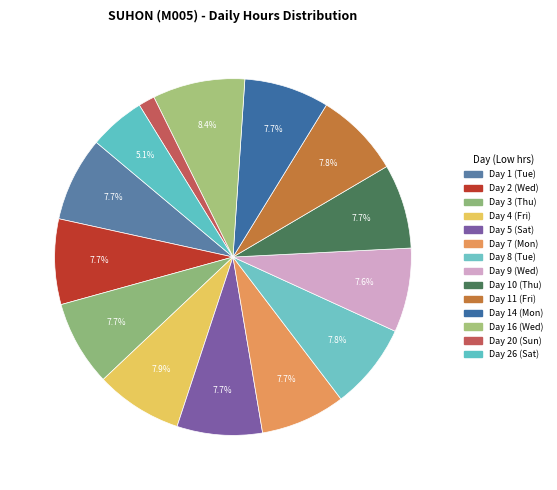

Is Day 14 (Mon) the majority of the pie?

No